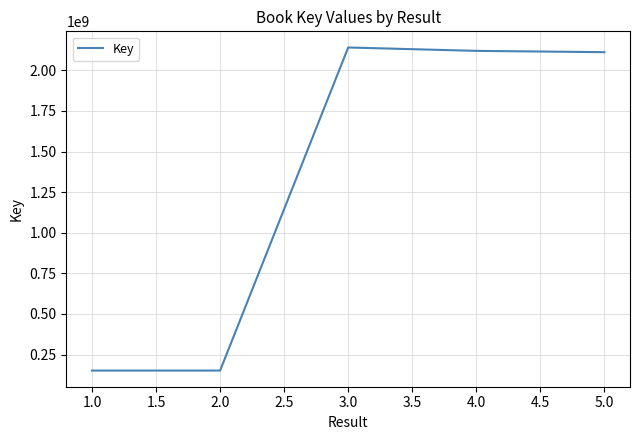

How many values are below 2111816320?

2